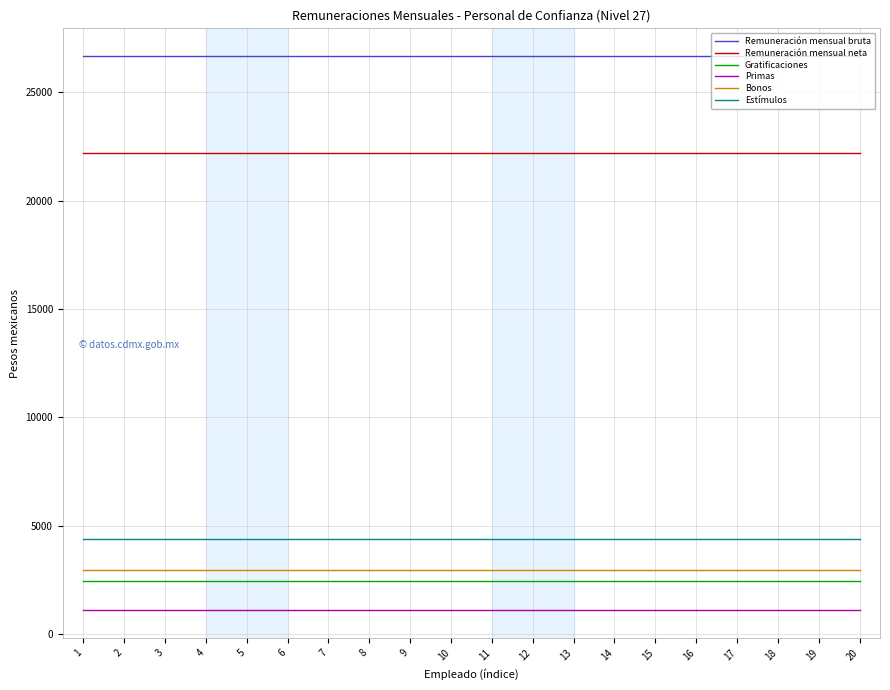

What is the difference between the highest and lowest values at 6?

25593.6